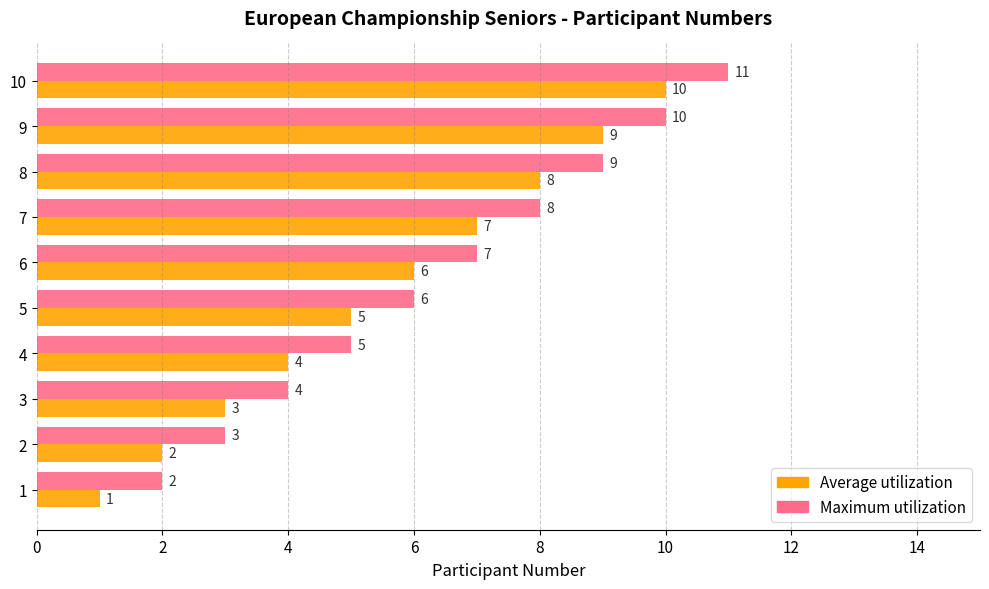

Count the Maximum utilization values in the range 4 to 9.

6